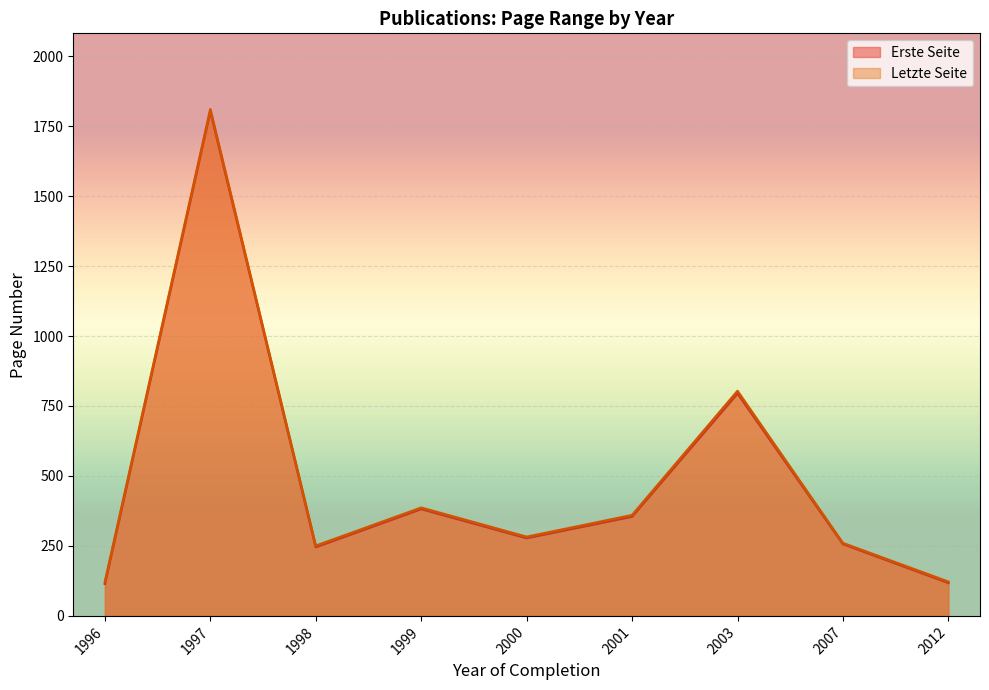

List the series in order of their overall mean, lowest first.

Erste Seite, Letzte Seite